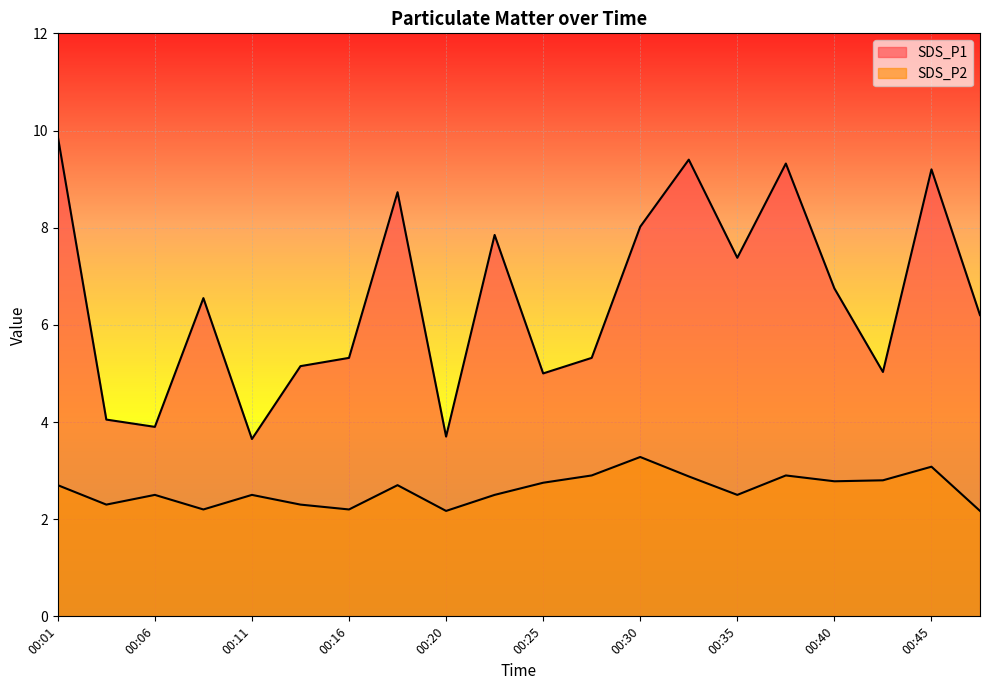

At which label does SDS_P2 reach its minimum?

00:20